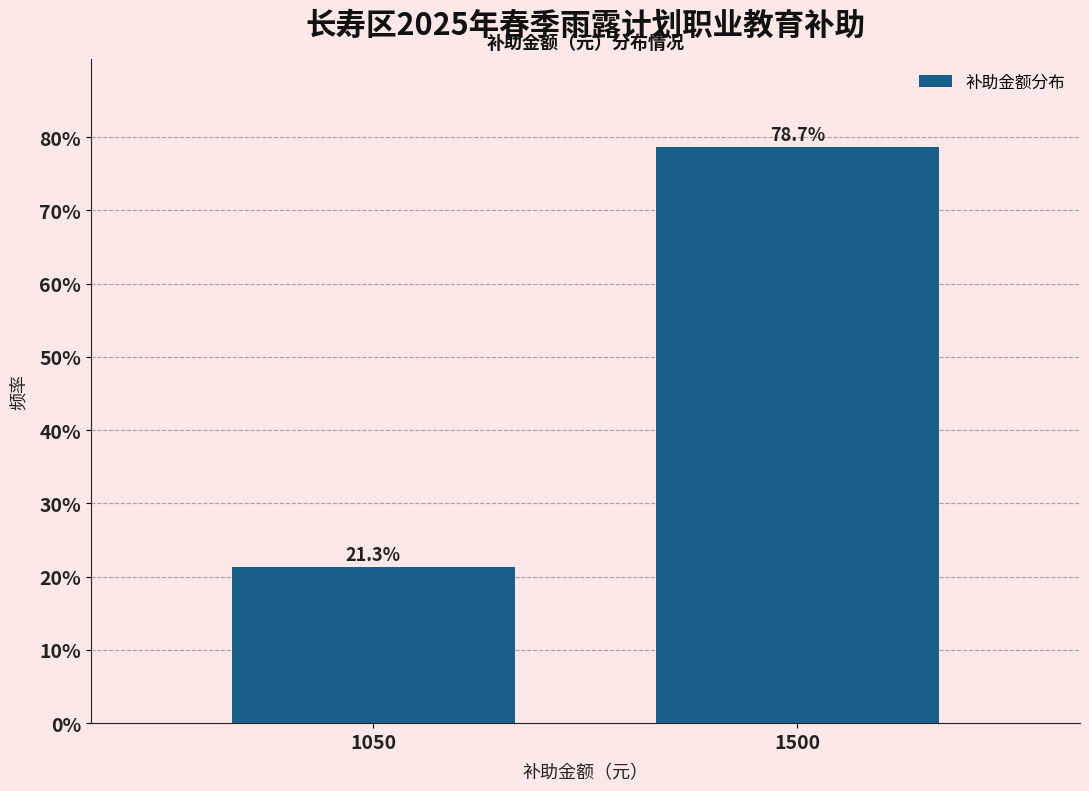

Reading left to right, extract all data points from this chart.

1050=21.3	1500=78.7